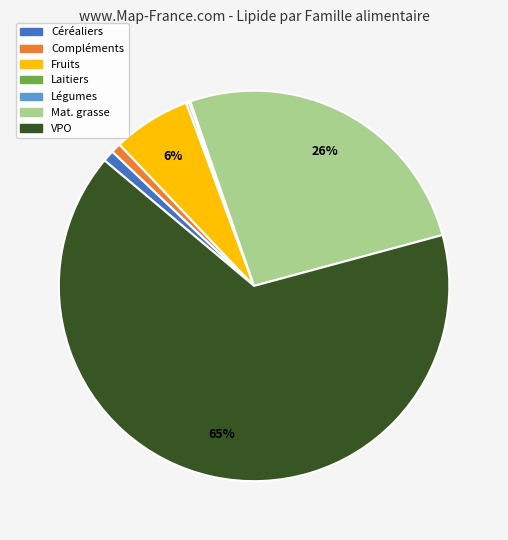

What is the ratio of the value at VPO to the value at Mat. grasse?

2.5